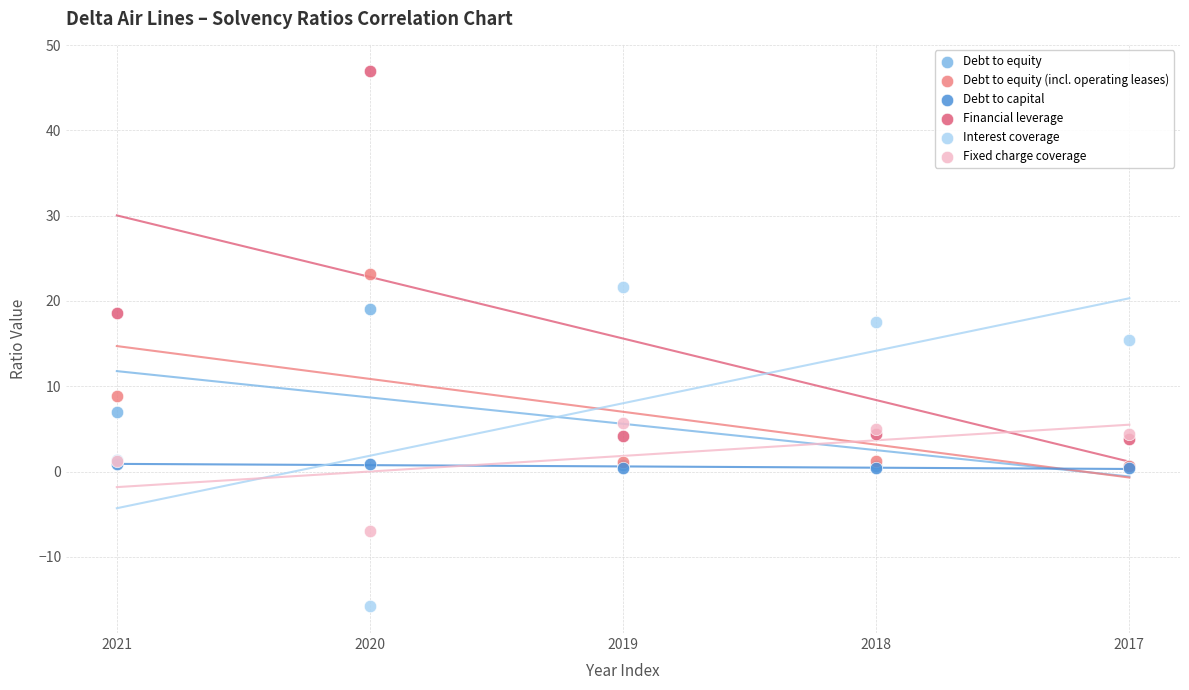

What are all the series names shown in the legend?

Debt to equity, Debt to equity (incl. operating leases), Debt to capital, Financial leverage, Interest coverage, Fixed charge coverage